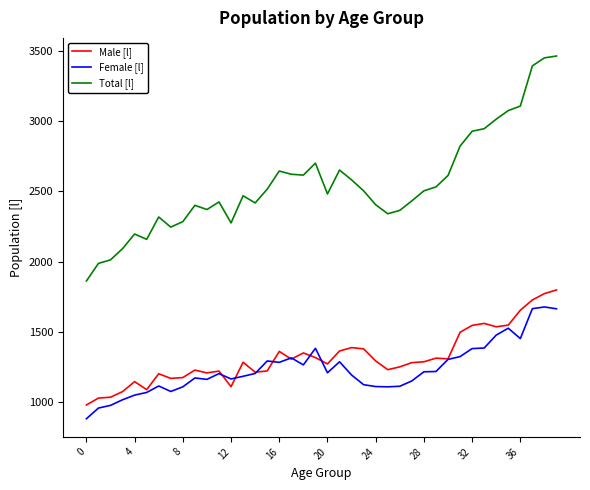

True or false: Female [l] and Total [l] cross at least once.

False